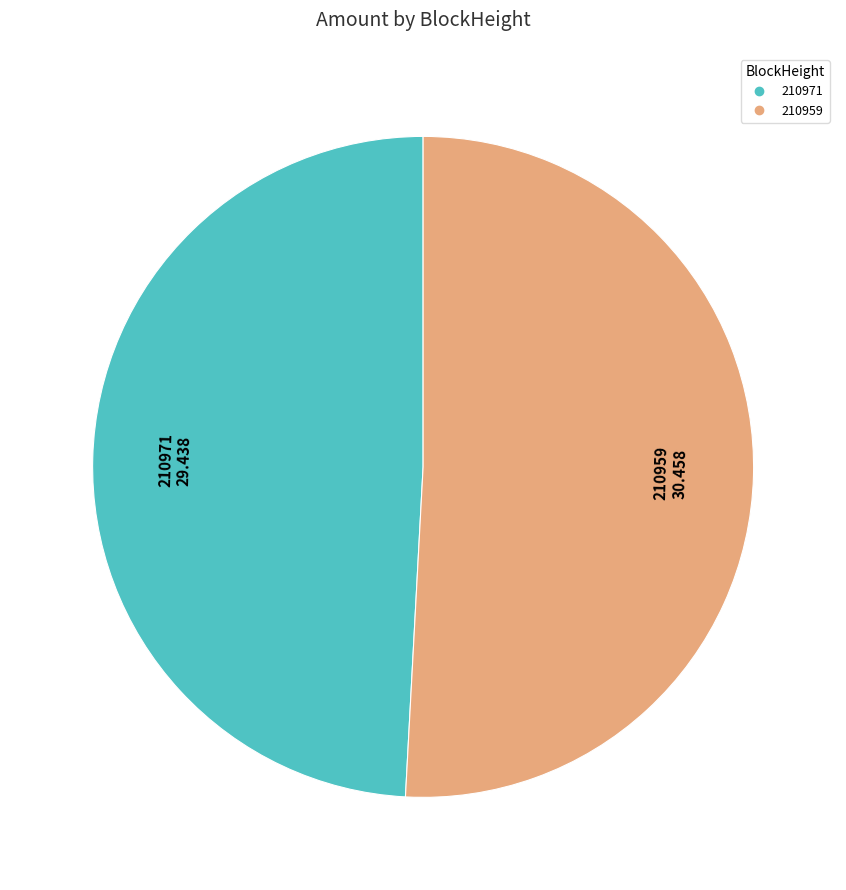

The 210971 slice represents 49% of the pie. True or false?

True